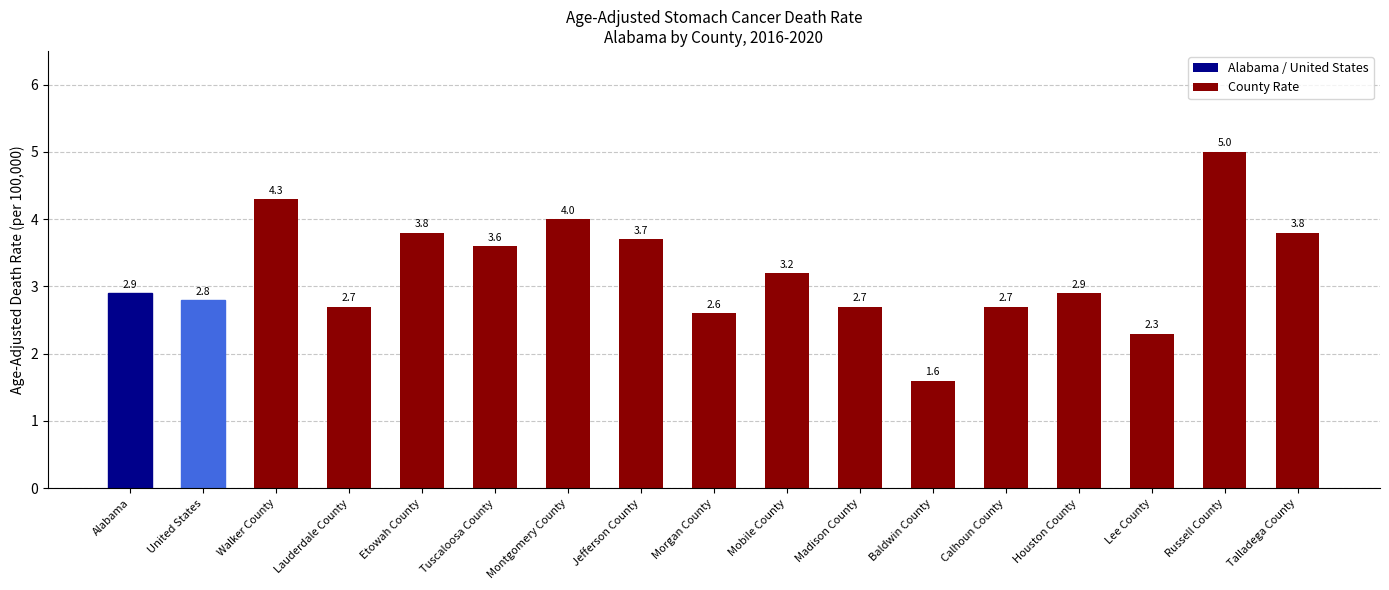

Are the bars grouped side by side (vs. stacked)?

No